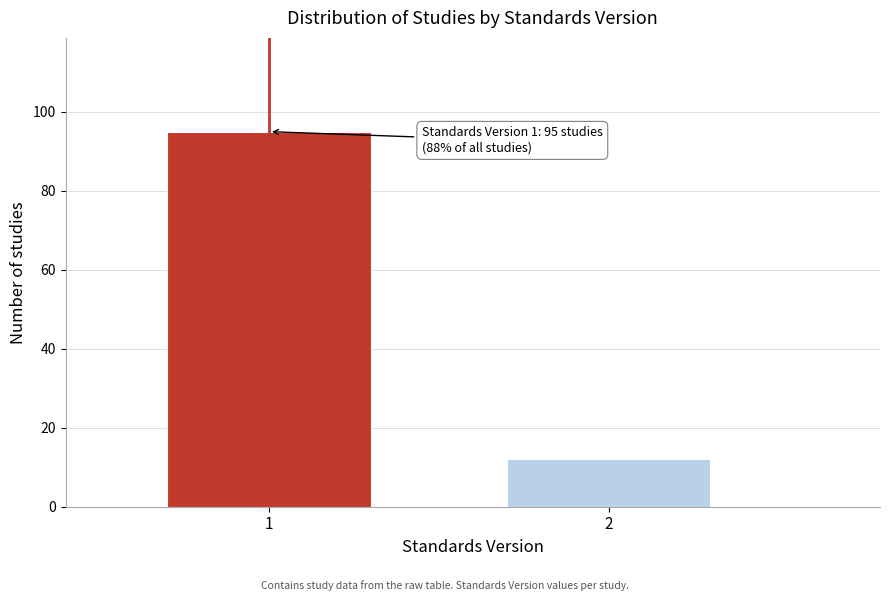

Reading right to left, list all the values displayed in this chart.

2=12	1=95